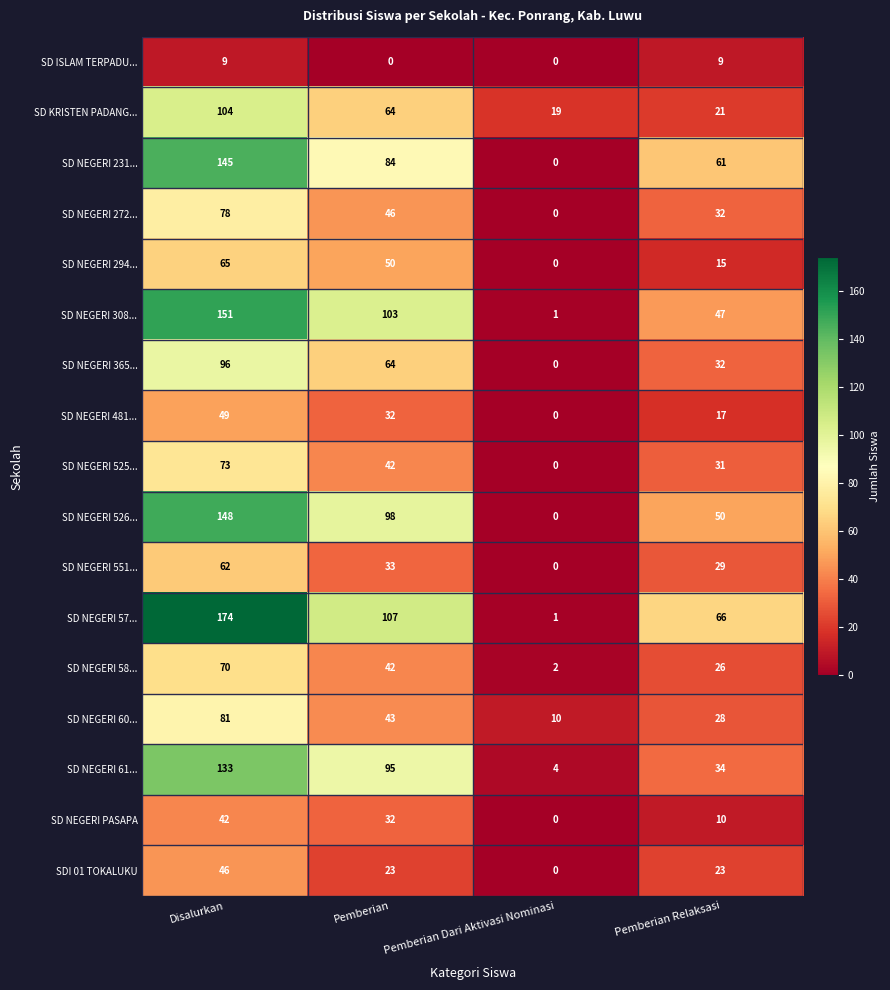

True or false: SD NEGERI 60... has a value of 19 at Pemberian.

False